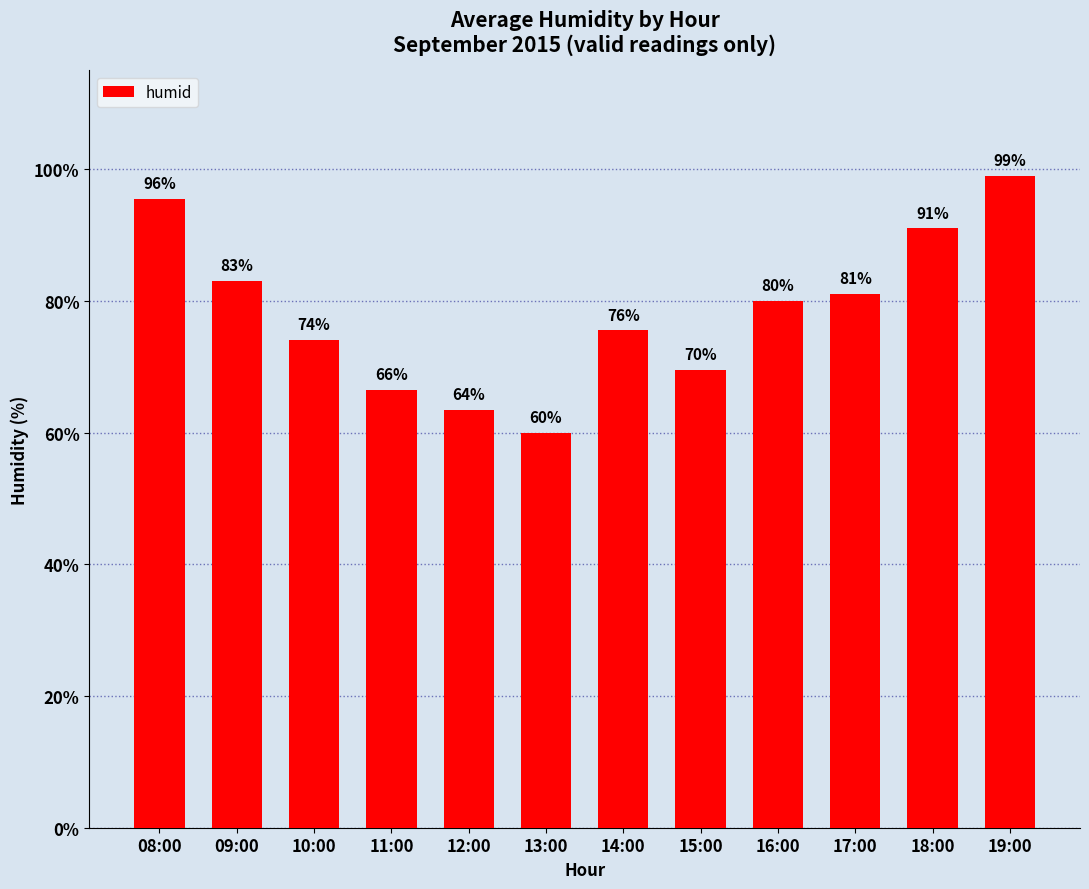

What position from the right is 14:00?

6